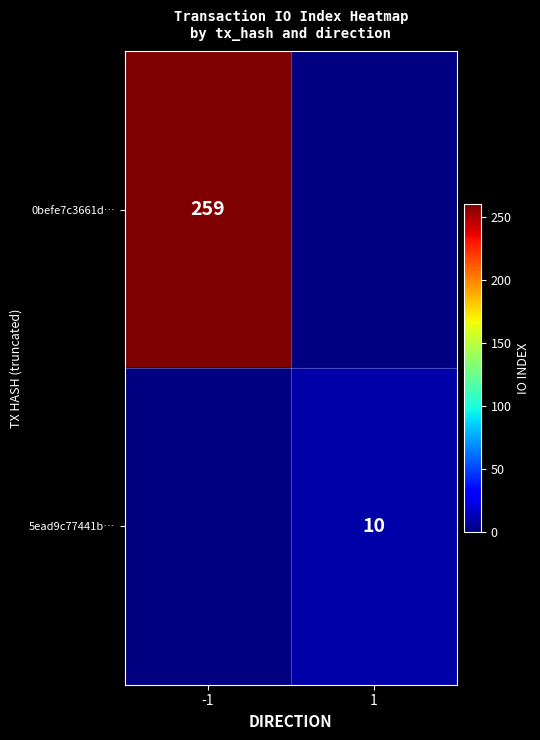

The value of 5ead9c77441b… at 1 is 5. True or false?

False